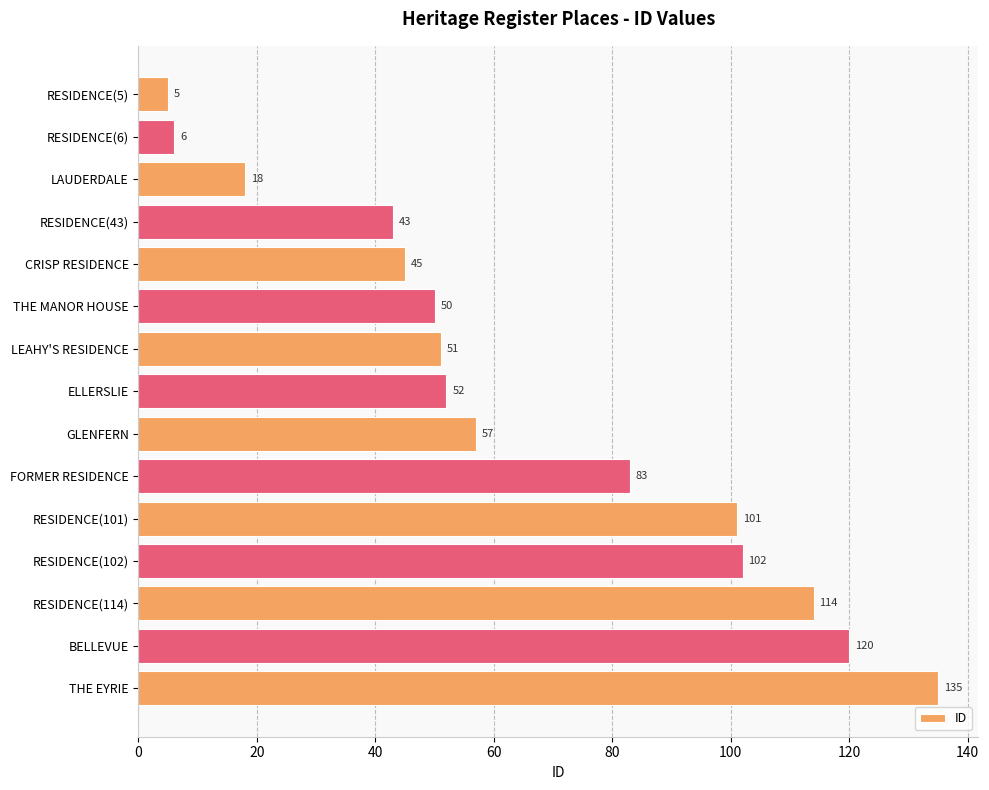

How many bars are there in total?

15